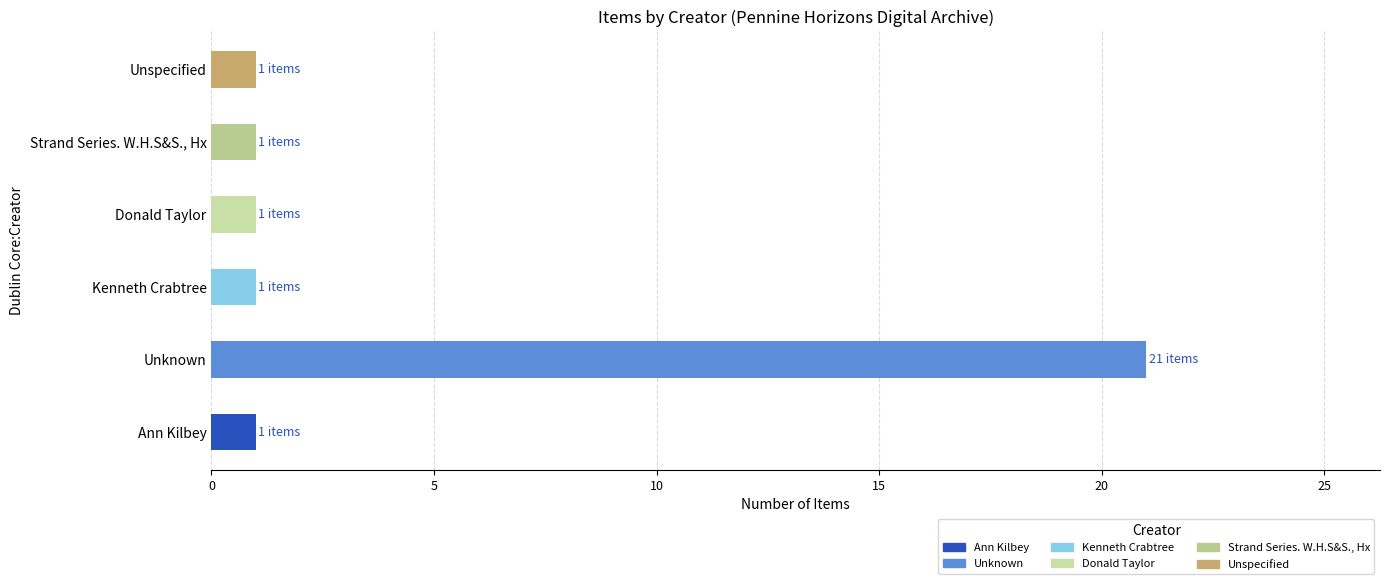

Between Kenneth Crabtree and Unknown, which is larger?

Unknown